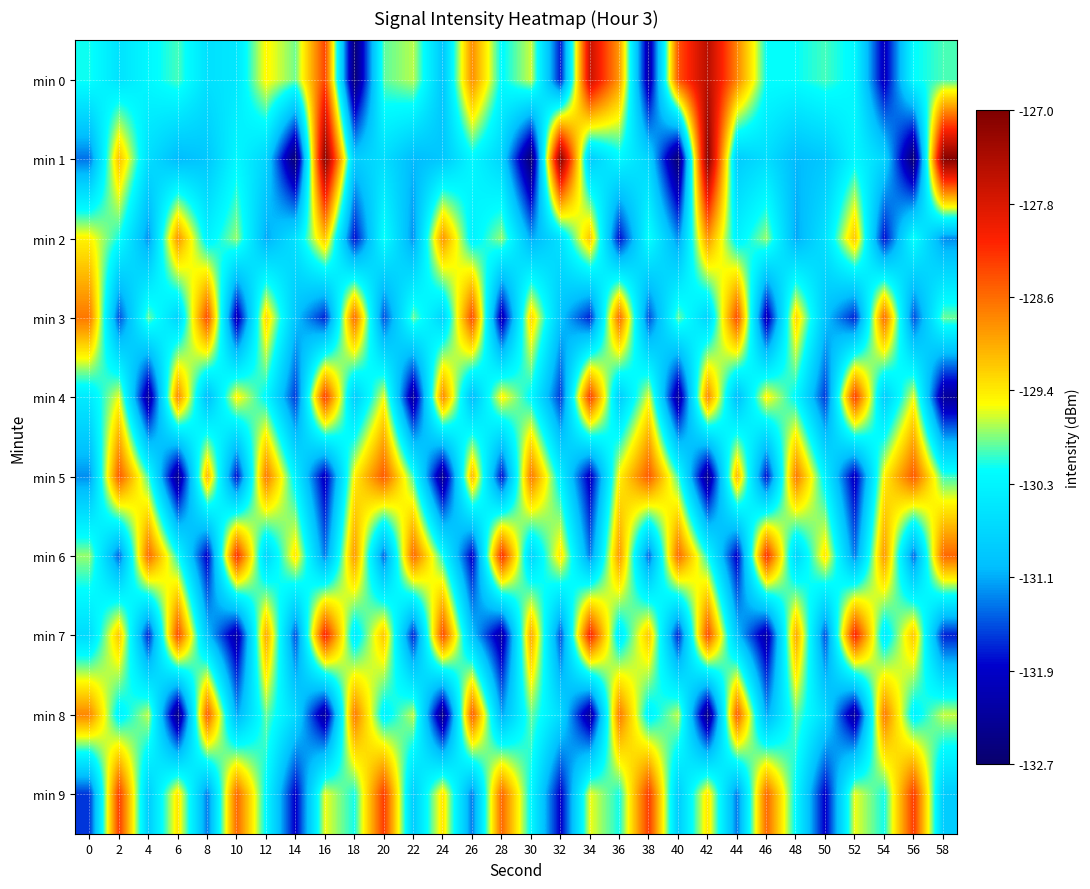

Rank the series at 24 from highest to lowest value.

min 7, min 4, min 2, min 9, min 6, min 3, min 1, min 0, min 5, min 8